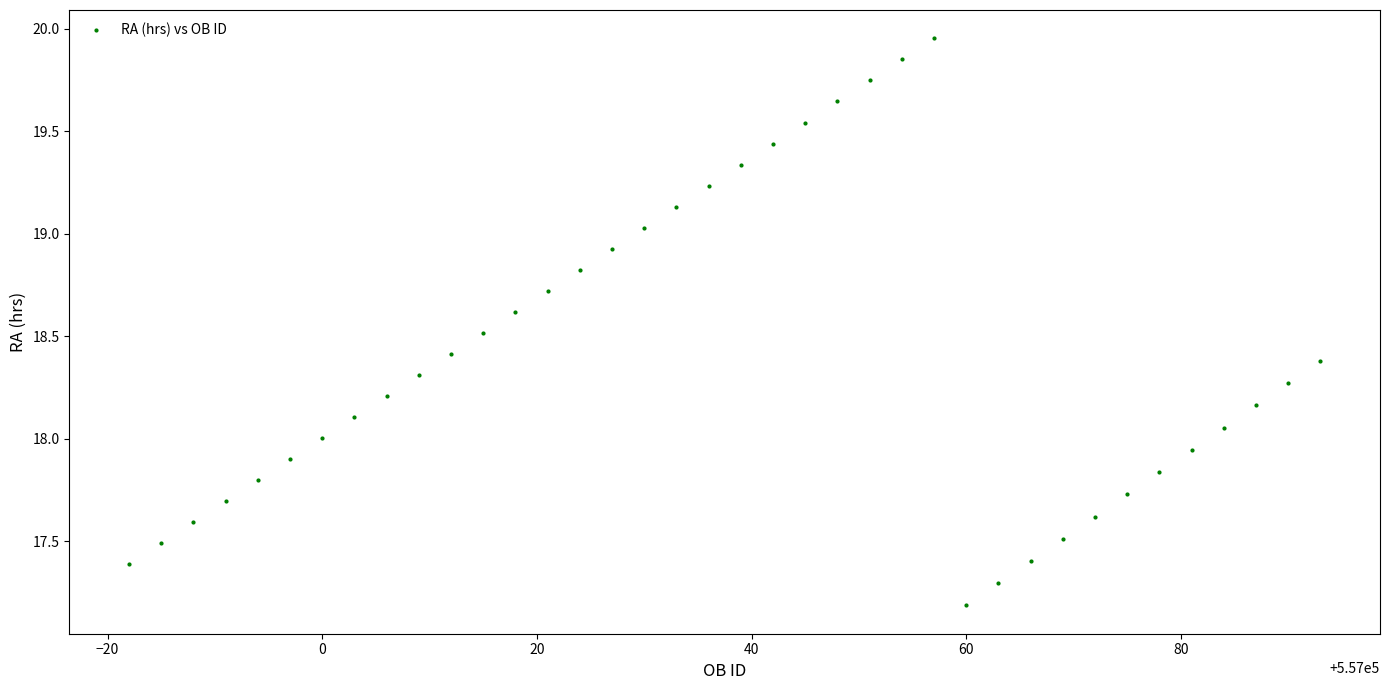

What is the range of X values (max minus min)?

111.0